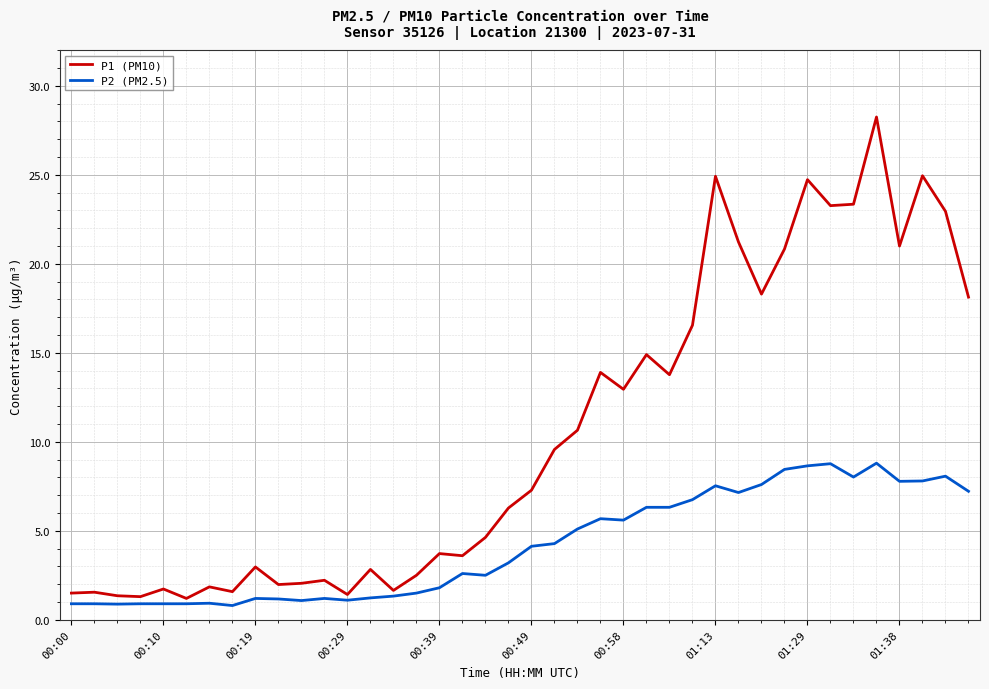

Which series has the largest total across all categories?

P1 (PM10)